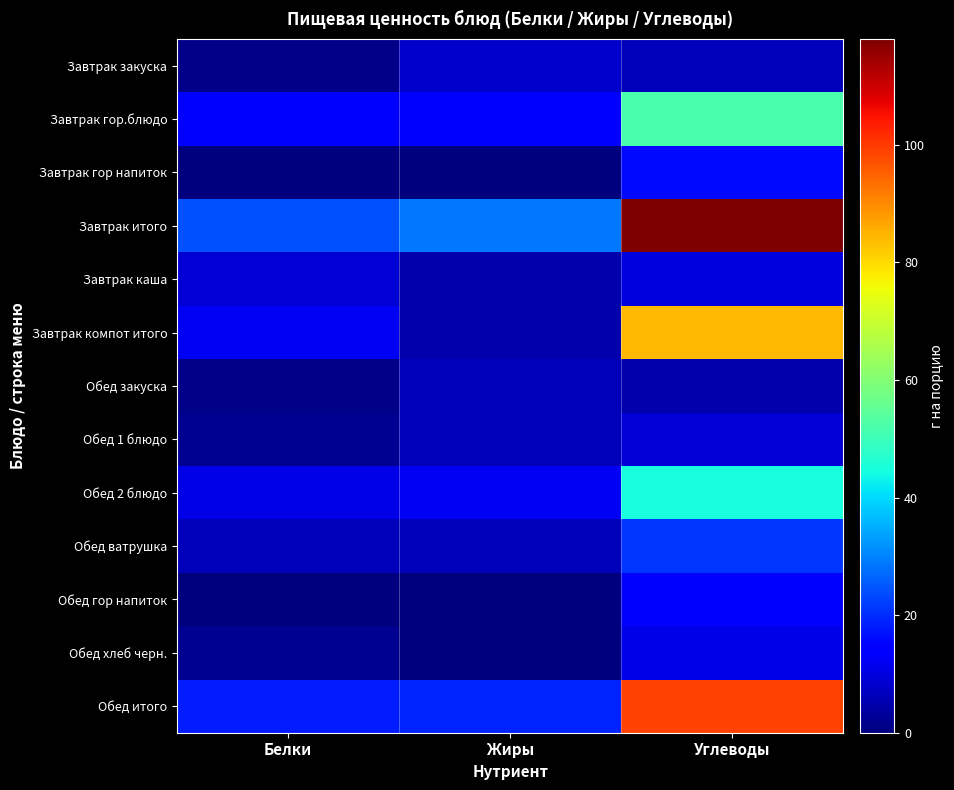

What is the maximum value shown in the chart?

118